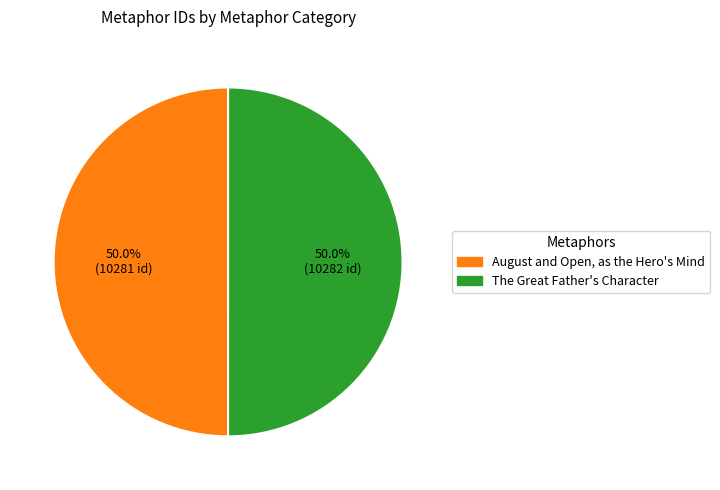

How many segments does this pie chart have?

2